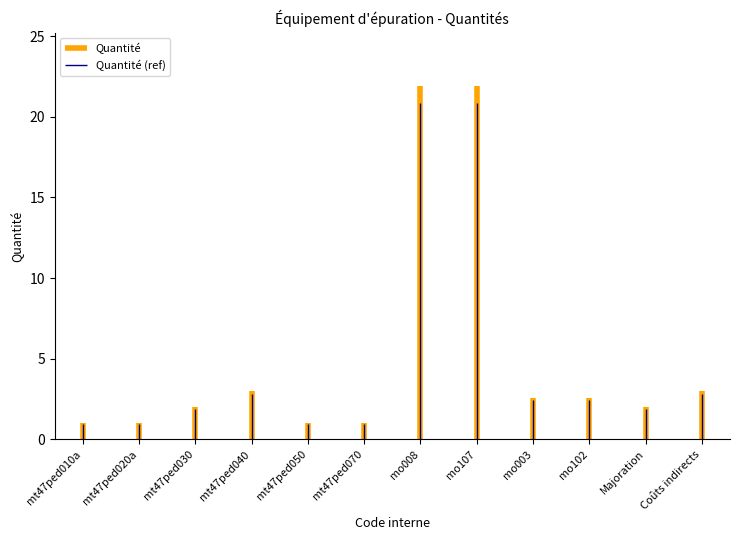

What is the ratio of the value at mt47ped050 to the value at Majoration?

0.5